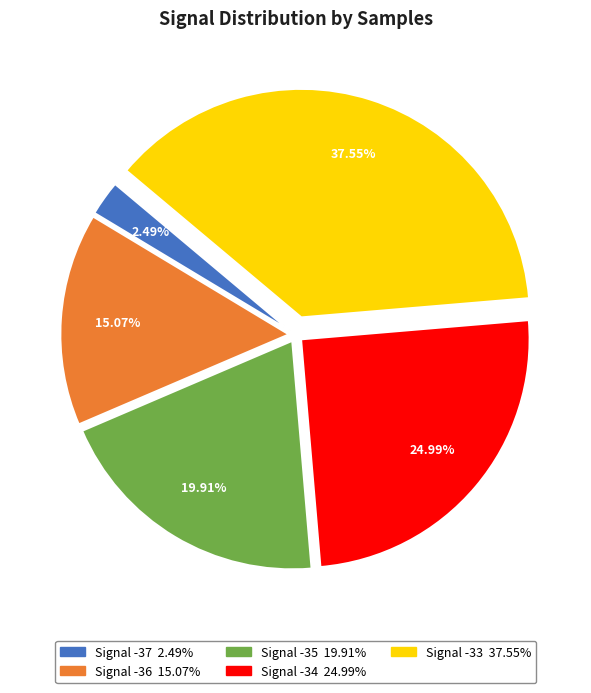

To the nearest percent, what is the average slice percentage?

20%